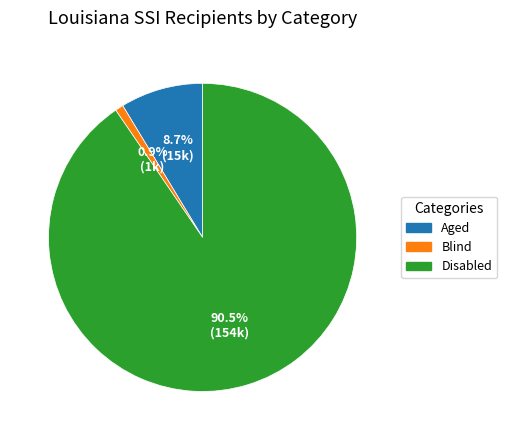

Rank the categories by value from lowest to highest.

Blind, Aged, Disabled